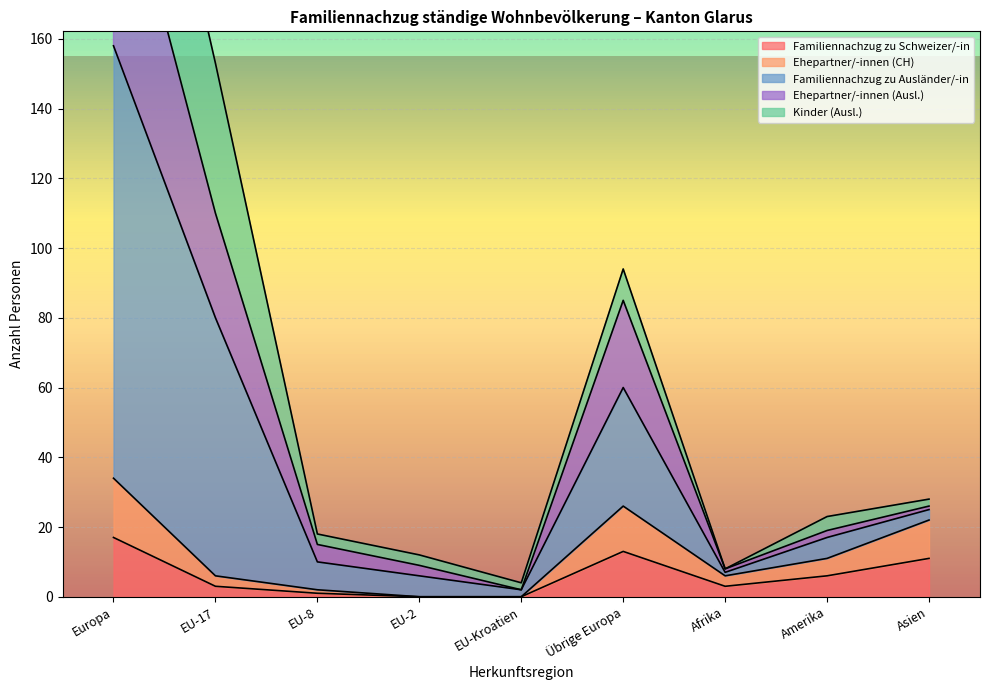

Which has a higher value, Afrika or EU-Kroatien?

Afrika